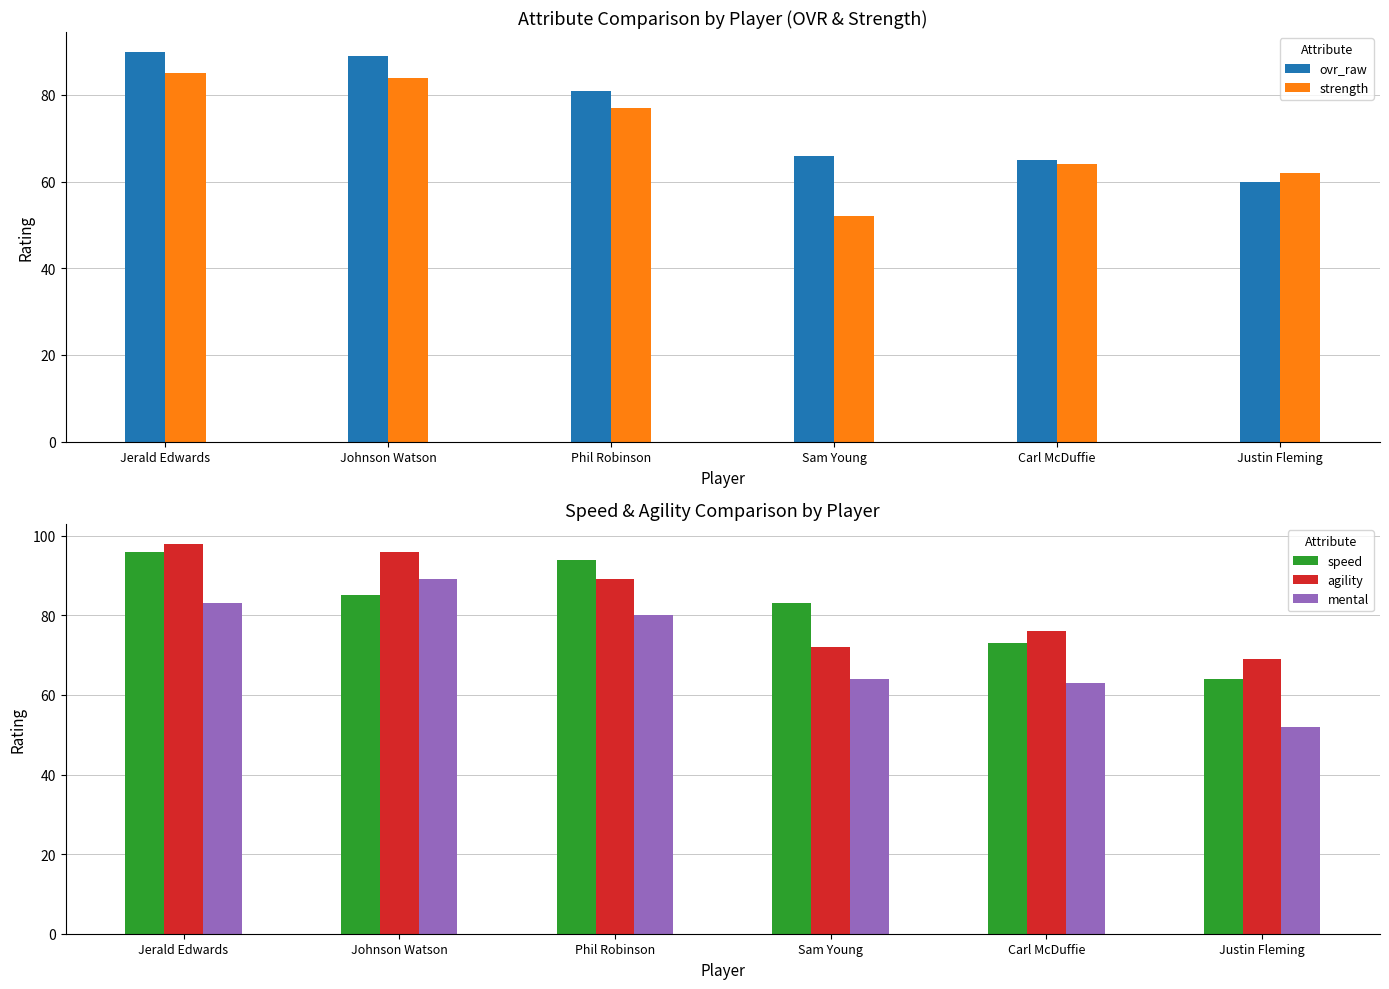

Is the value of agility at Carl McDuffie greater than the value of speed at Carl McDuffie?

Yes